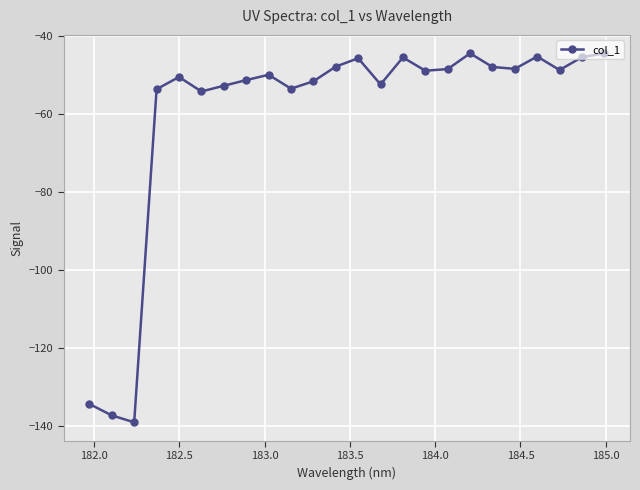

What is the minimum value shown in the chart?

-139.1